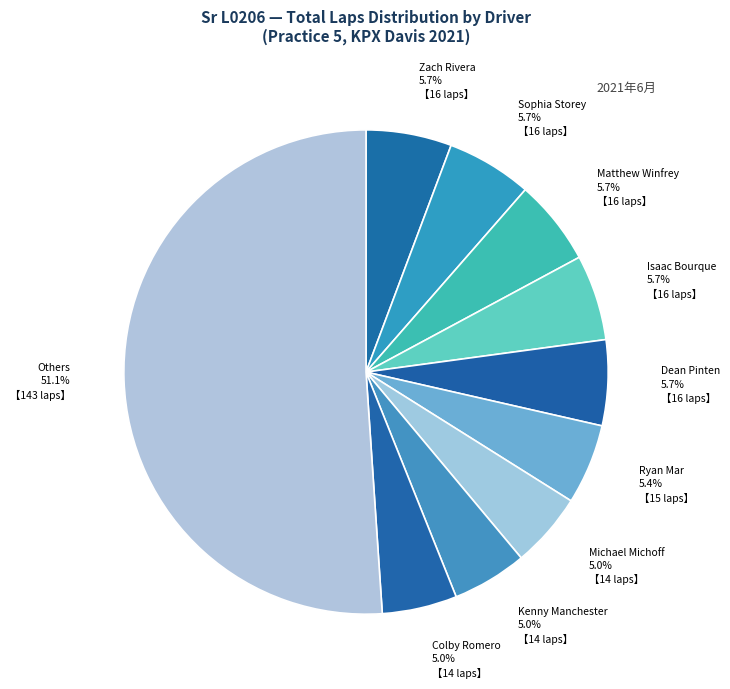

Is there any slice that represents more than half of the pie?

Yes